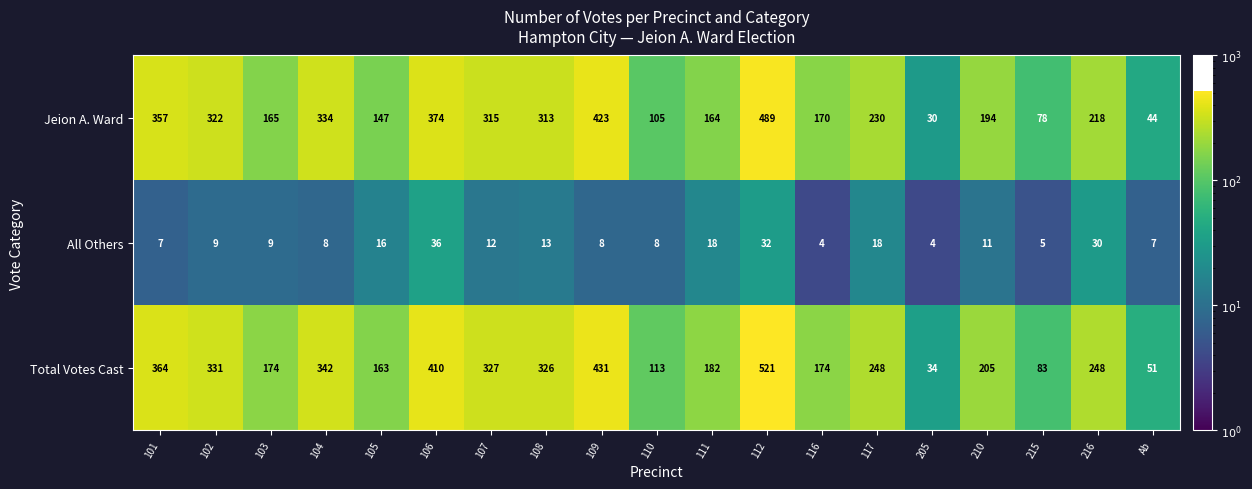

Which series has the largest total across all categories?

Total Votes Cast